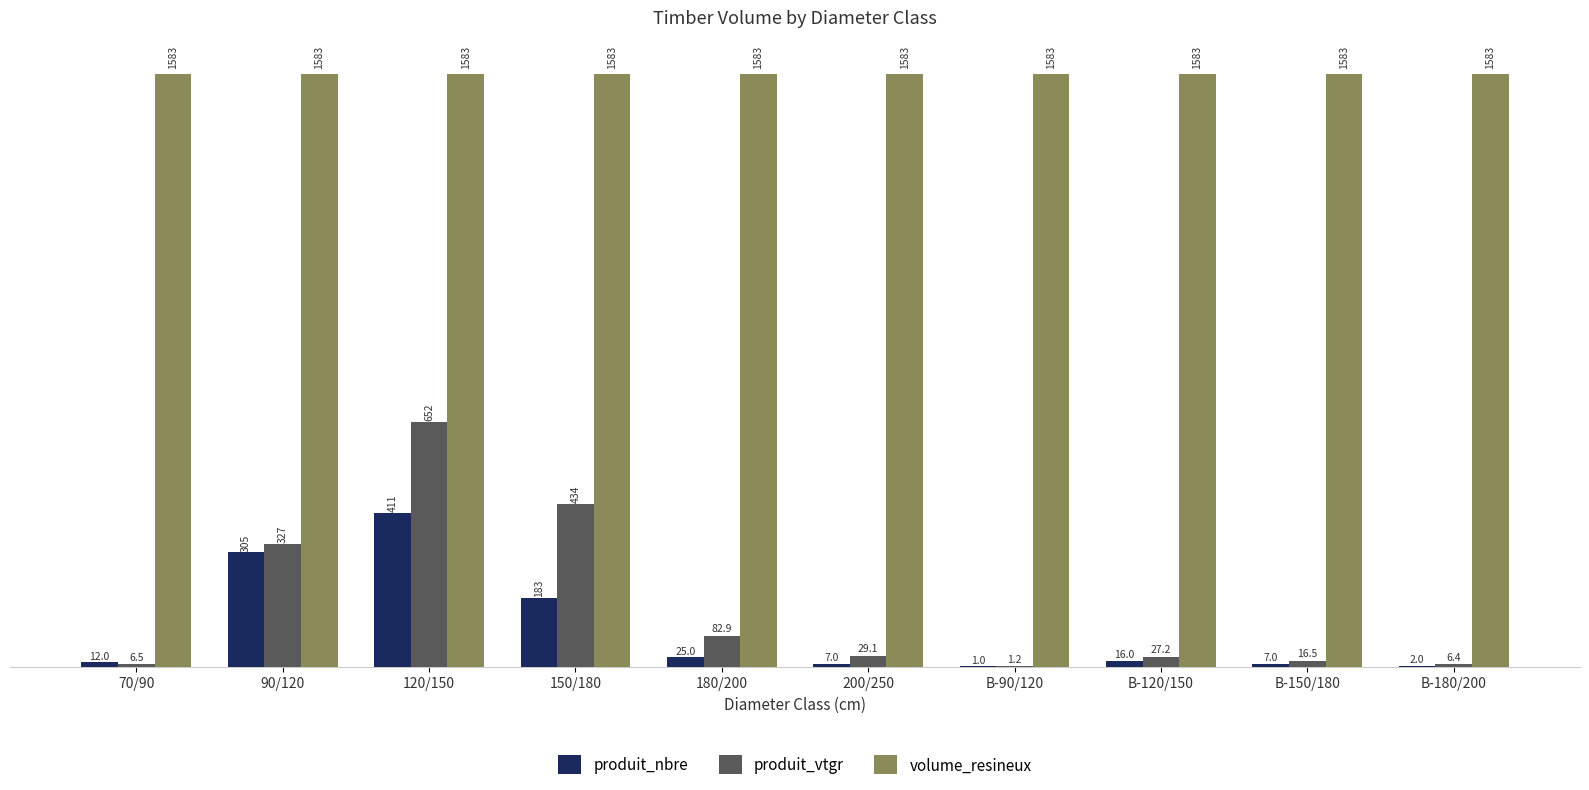

What is the total value across all series at 120/150?

2645.6